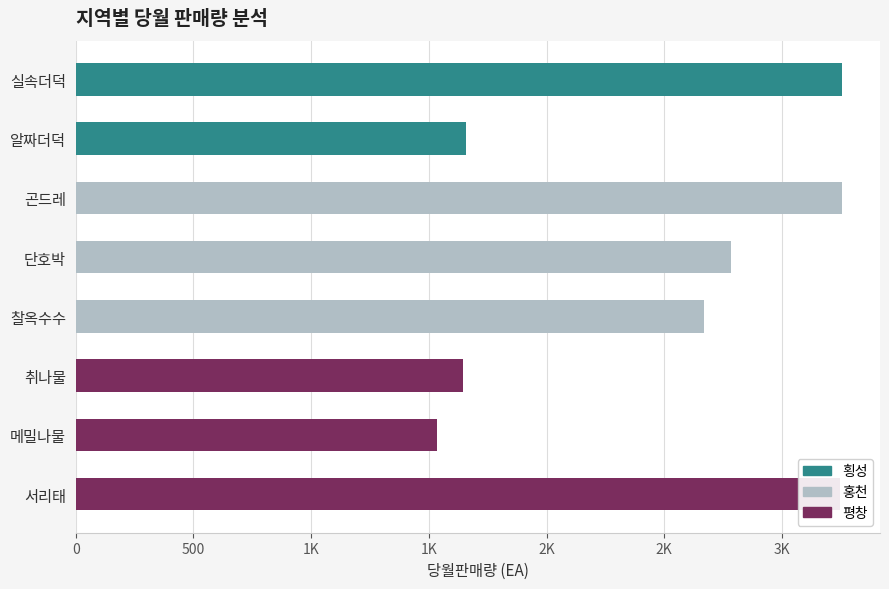

Are the bars horizontal?

Yes